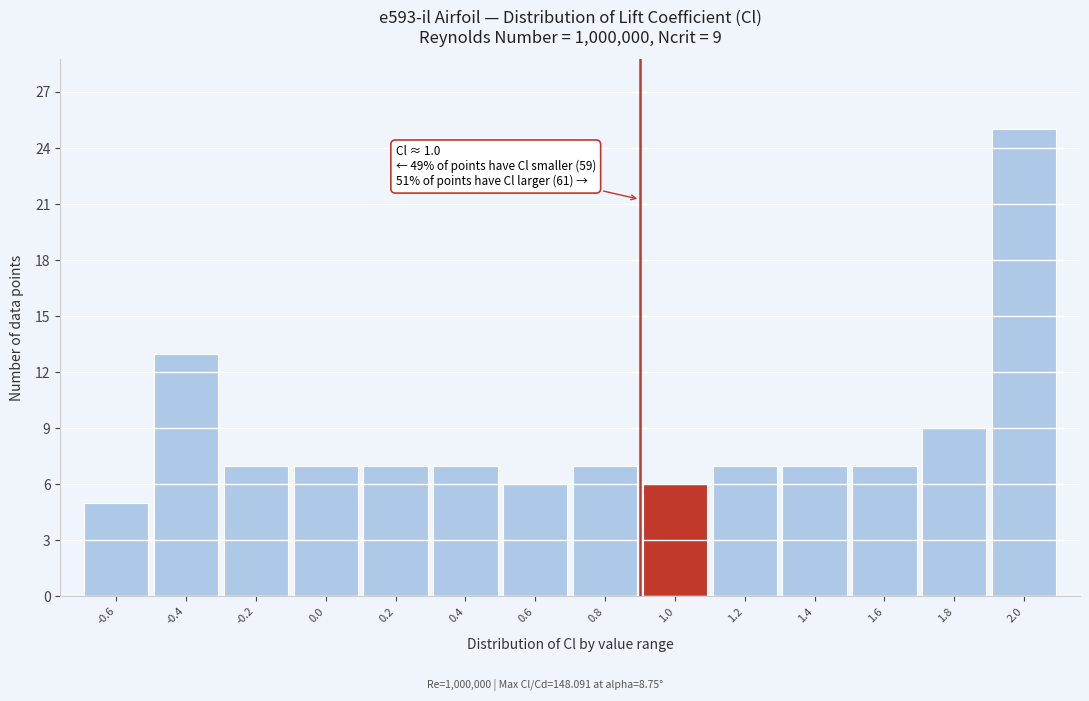

Reading left to right, what are all the values shown in this chart?

-0.6=5	-0.4=13	-0.2=7	0.0=7	0.2=7	0.4=7	0.6=6	0.8=7	1.0=6	1.2=7	1.4=7	1.6=7	1.8=9	2.0=25